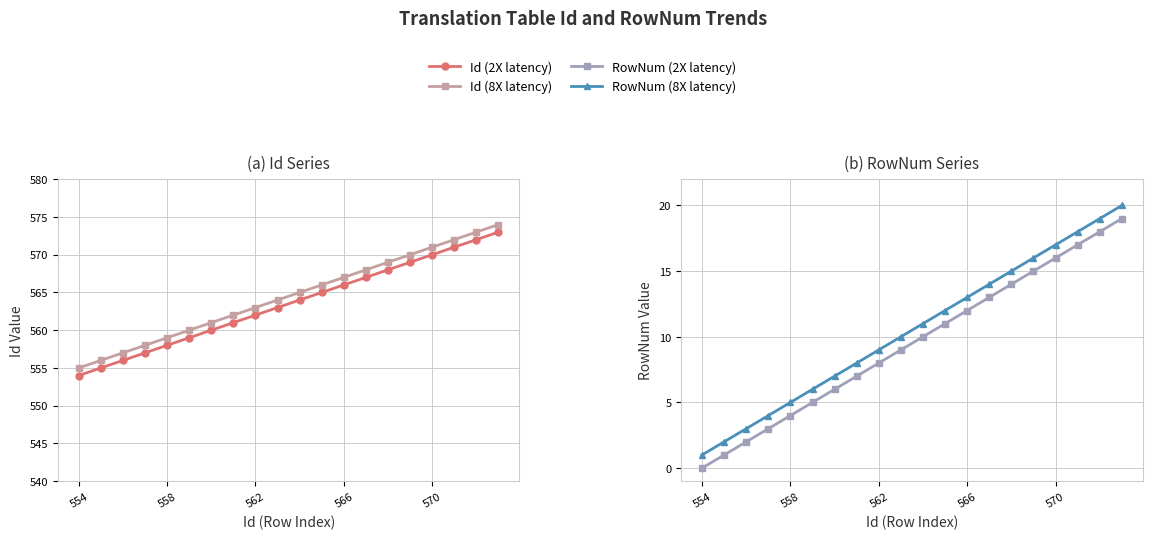

Which series has the widest spread of values?

Id (2X latency)